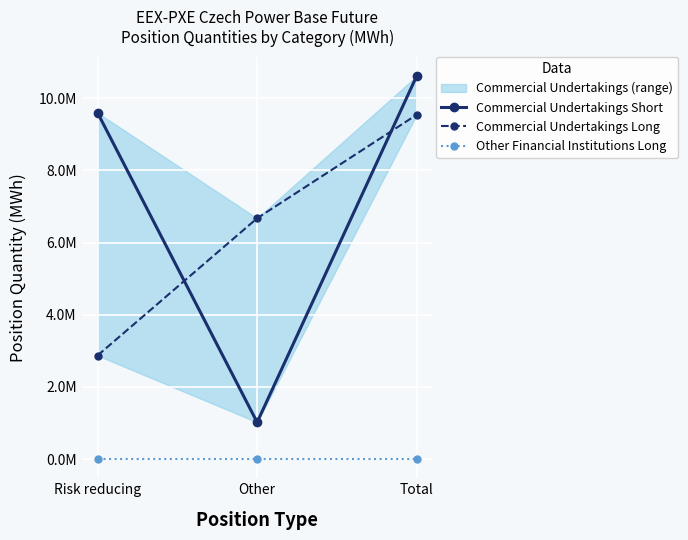

Count the Commercial Undertakings Short values in the range 1020063 to 10620143.

3